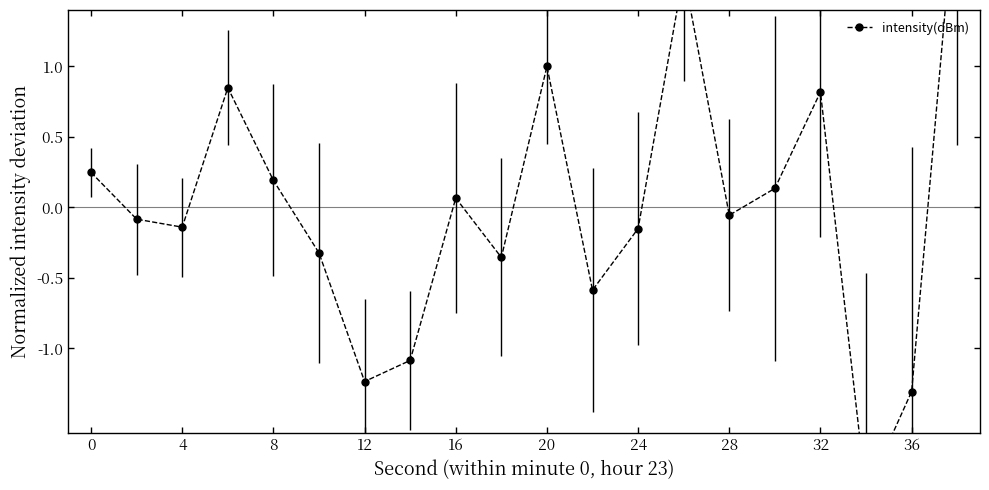

The value at 24 is -0.0. True or false?

False